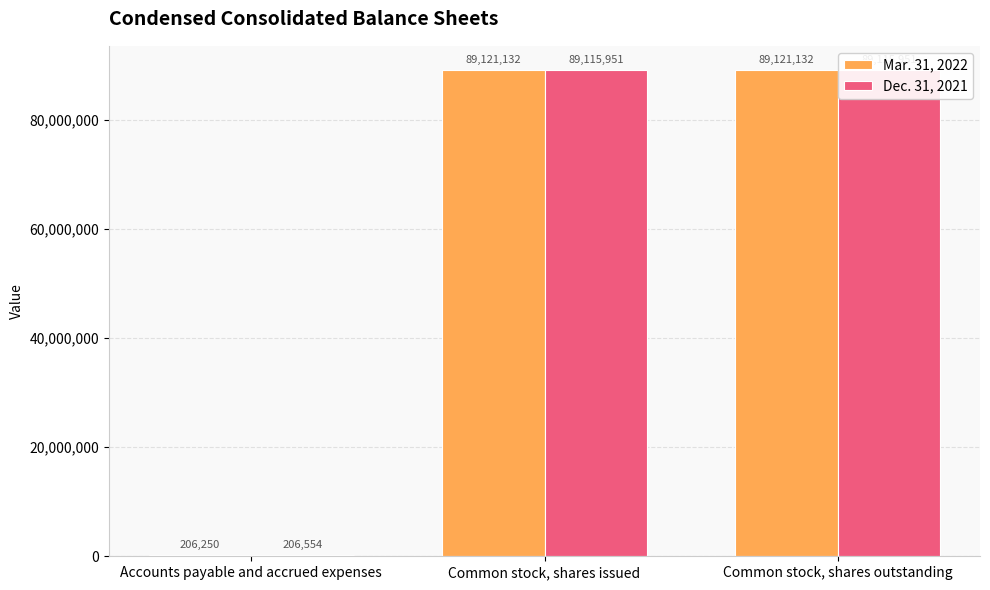

What is the value of the Mar. 31, 2022 bar at the 2nd from the left?

89121132